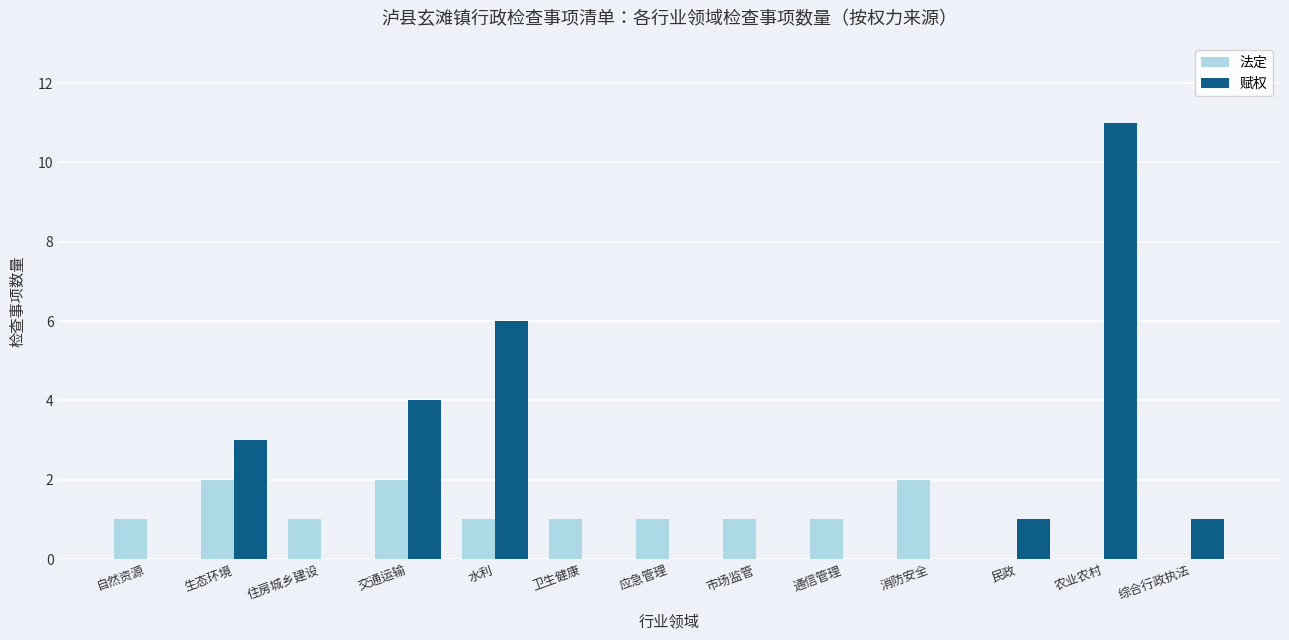

How many distinct data groups are displayed?

2